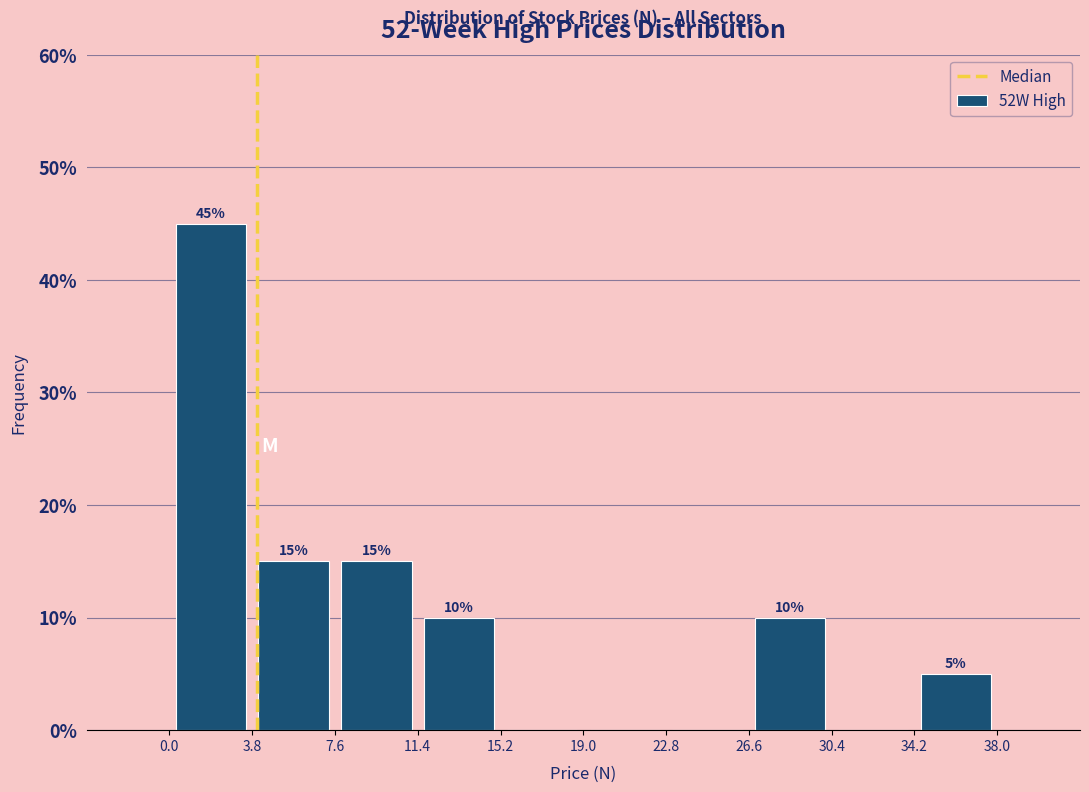

Which range on the x-axis has the tallest bar?

0.0 to 3.8